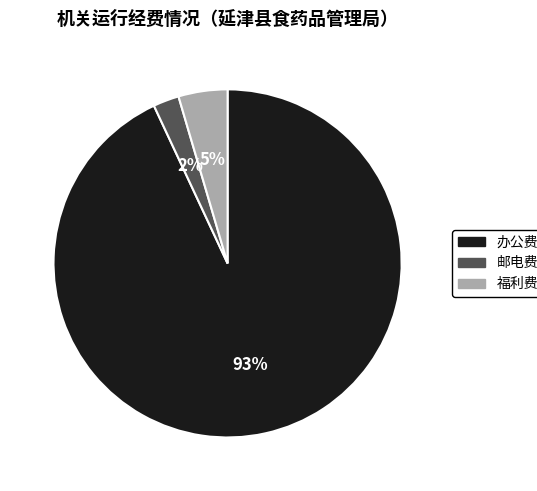

What percentage is the 邮电费 slice, to the nearest percent?

2%